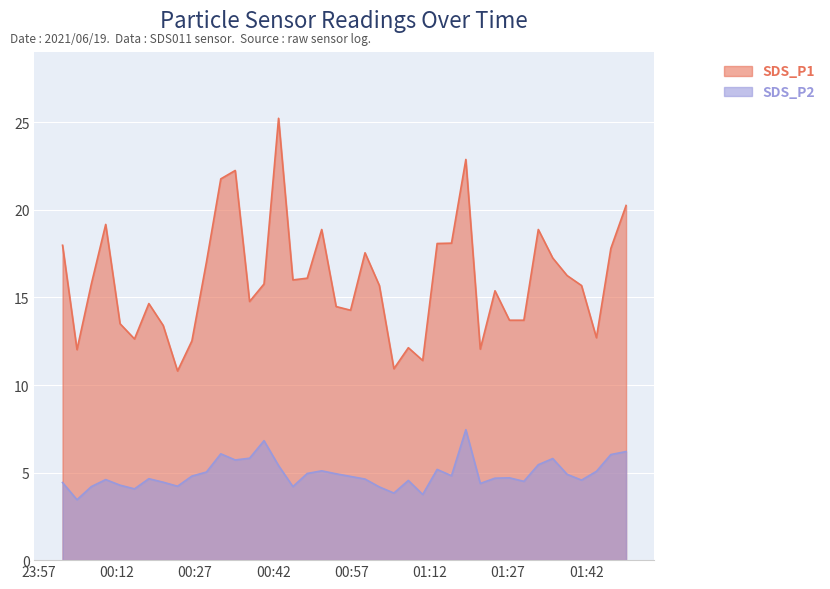

Reading left to right, transcribe all the data shown in this chart.

SDS_P1: 2021/06/19 00:01:39=18.0	2021/06/19 00:04:25=12.0	2021/06/19 00:07:10=15.8	2021/06/19 00:09:55=19.2	2021/06/19 00:12:40=13.5	2021/06/19 00:15:26=12.6	2021/06/19 00:18:11=14.7	2021/06/19 00:20:56=13.4	2021/06/19 00:23:41=10.8	2021/06/19 00:26:26=12.5	2021/06/19 00:29:13=17.0	2021/06/19 00:31:58=21.8	2021/06/19 00:34:44=22.2	2021/06/19 00:37:29=14.8	2021/06/19 00:40:15=15.8	2021/06/19 00:43:02=25.2	2021/06/19 00:45:47=16.0	2021/06/19 00:48:32=16.1	2021/06/19 00:51:18=18.9	2021/06/19 00:54:04=14.5	2021/06/19 00:56:50=14.3	2021/06/19 00:59:36=17.6	2021/06/19 01:02:21=15.7	2021/06/19 01:05:08=10.9	2021/06/19 01:07:54=12.1	2021/06/19 01:10:39=11.4	2021/06/19 01:13:25=18.1	2021/06/19 01:16:10=18.1	2021/06/19 01:18:55=22.9	2021/06/19 01:21:41=12.1	2021/06/19 01:24:30=15.4	2021/06/19 01:27:16=13.7	2021/06/19 01:30:02=13.7	2021/06/19 01:32:48=18.9	2021/06/19 01:35:34=17.2	2021/06/19 01:38:19=16.2	2021/06/19 01:41:05=15.7	2021/06/19 01:43:56=12.7	2021/06/19 01:46:42=17.8	2021/06/19 01:49:37=20.2
SDS_P2: 2021/06/19 00:01:39=4.4	2021/06/19 00:04:25=3.5	2021/06/19 00:07:10=4.2	2021/06/19 00:09:55=4.6	2021/06/19 00:12:40=4.3	2021/06/19 00:15:26=4.1	2021/06/19 00:18:11=4.7	2021/06/19 00:20:56=4.5	2021/06/19 00:23:41=4.2	2021/06/19 00:26:26=4.8	2021/06/19 00:29:13=5.0	2021/06/19 00:31:58=6.1	2021/06/19 00:34:44=5.7	2021/06/19 00:37:29=5.8	2021/06/19 00:40:15=6.8	2021/06/19 00:43:02=5.4	2021/06/19 00:45:47=4.2	2021/06/19 00:48:32=5.0	2021/06/19 00:51:18=5.1	2021/06/19 00:54:04=4.9	2021/06/19 00:56:50=4.8	2021/06/19 00:59:36=4.6	2021/06/19 01:02:21=4.2	2021/06/19 01:05:08=3.8	2021/06/19 01:07:54=4.5	2021/06/19 01:10:39=3.8	2021/06/19 01:13:25=5.2	2021/06/19 01:16:10=4.8	2021/06/19 01:18:55=7.5	2021/06/19 01:21:41=4.4	2021/06/19 01:24:30=4.7	2021/06/19 01:27:16=4.7	2021/06/19 01:30:02=4.5	2021/06/19 01:32:48=5.5	2021/06/19 01:35:34=5.8	2021/06/19 01:38:19=4.9	2021/06/19 01:41:05=4.6	2021/06/19 01:43:56=5.1	2021/06/19 01:46:42=6.0	2021/06/19 01:49:37=6.2